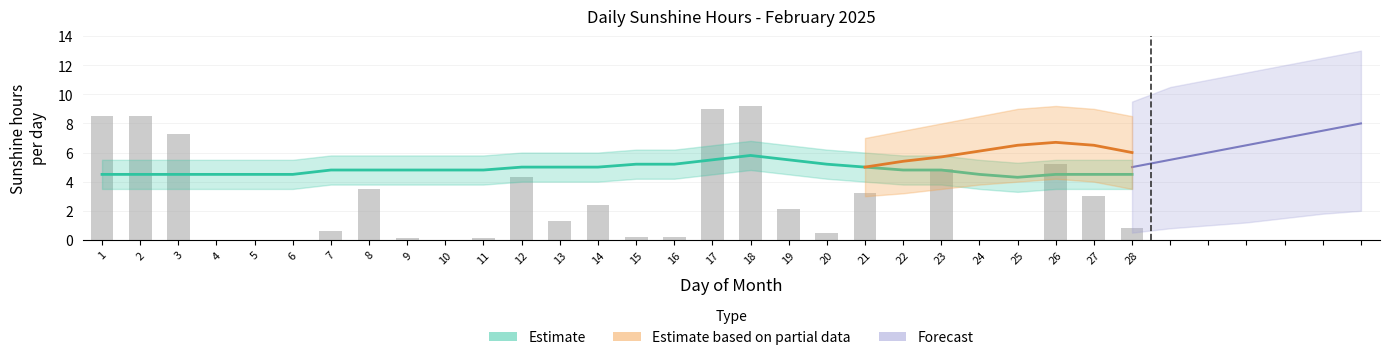

Where does the data first go above 1?

1